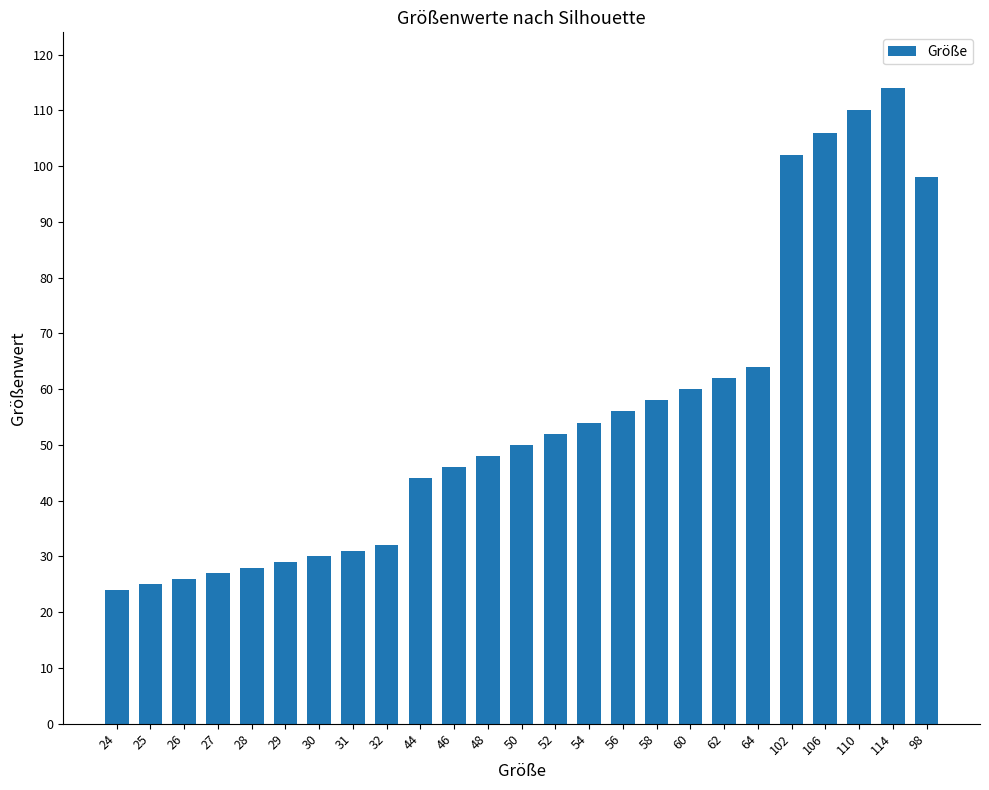

Which has a higher value, 46 or 110?

110